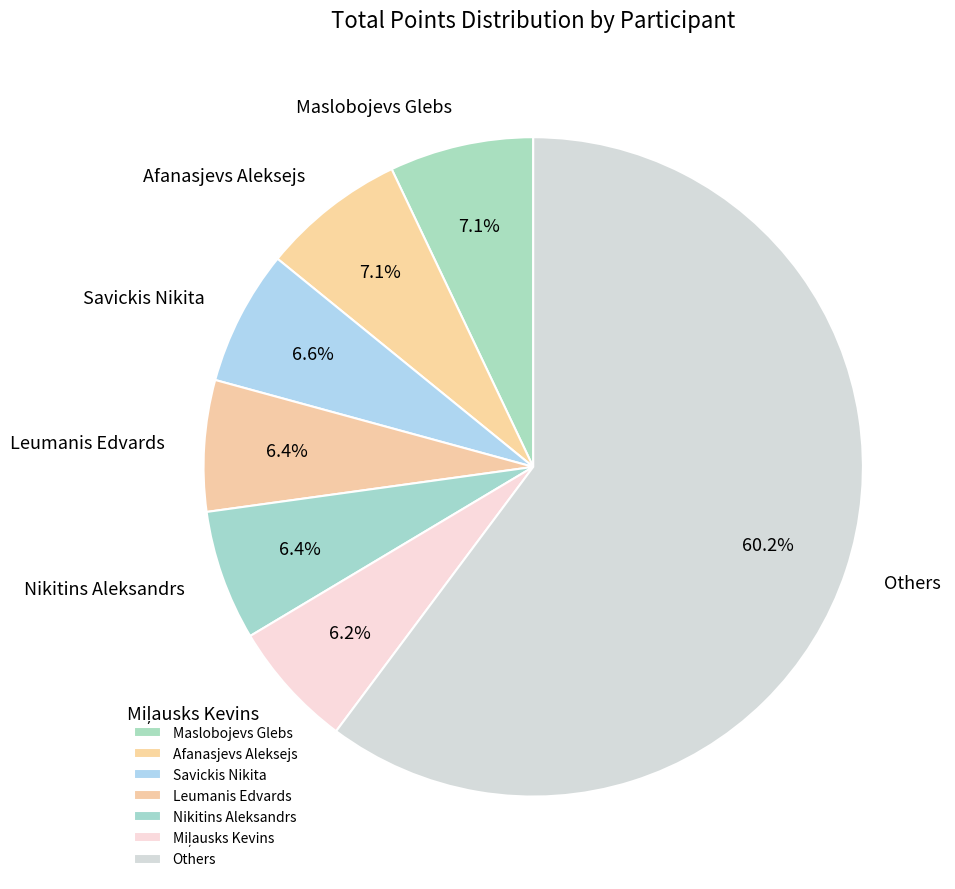

Between Maslobojevs Glebs and Leumanis Edvards, which is larger?

Maslobojevs Glebs